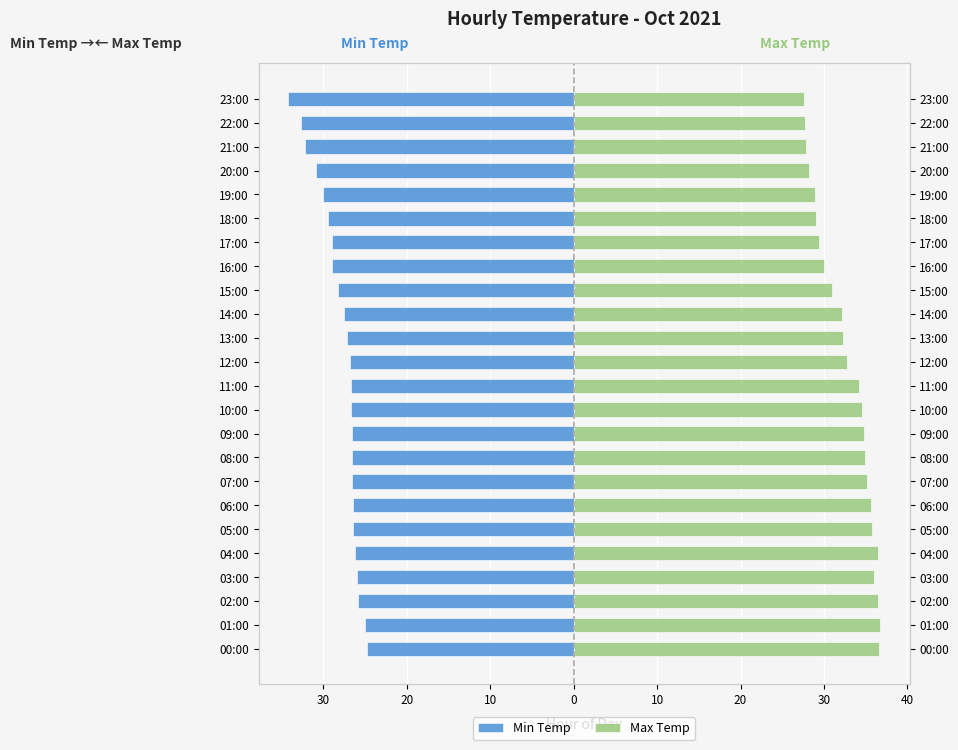

What is the label of the 15th bar from the left?

14:00